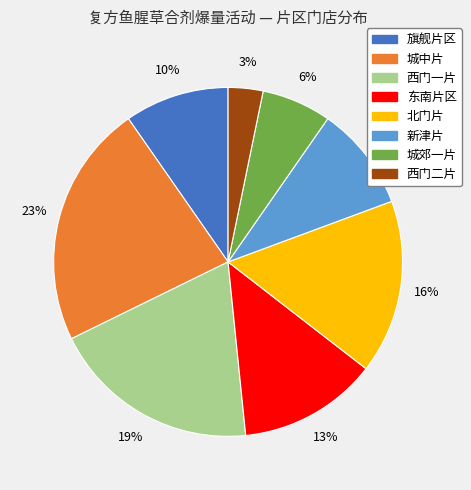

Is there a majority slice in this chart?

No